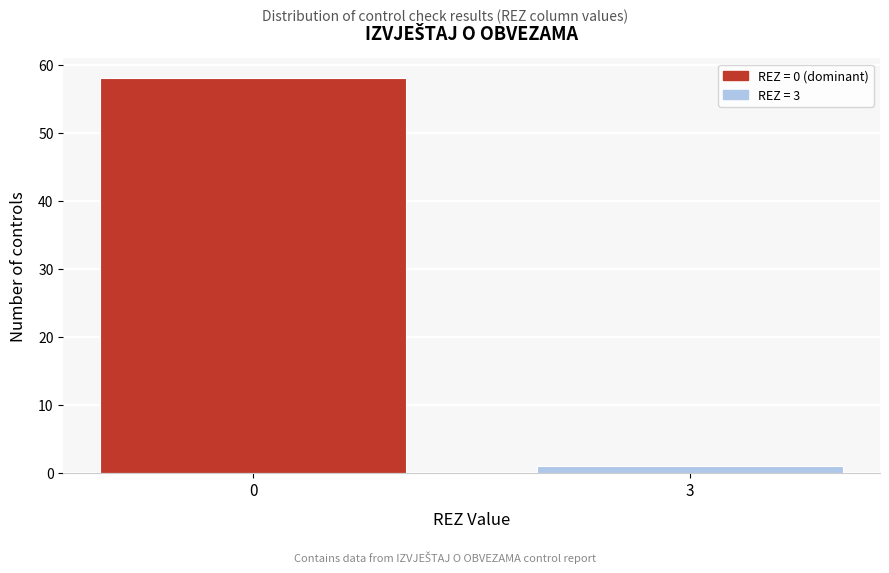

Reading right to left, list all the values displayed in this chart.

3=1	0=58